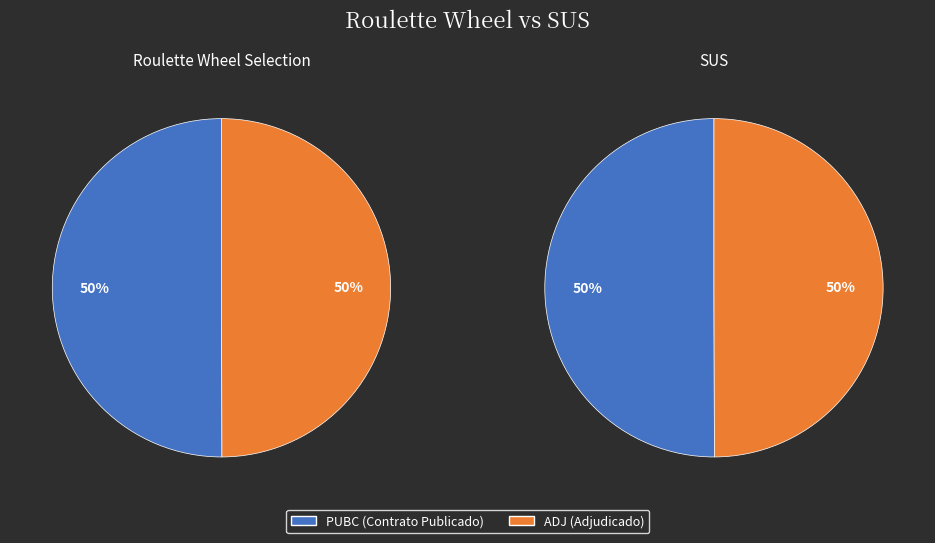

True or false: ADJ accounts for 50% of the total.

True